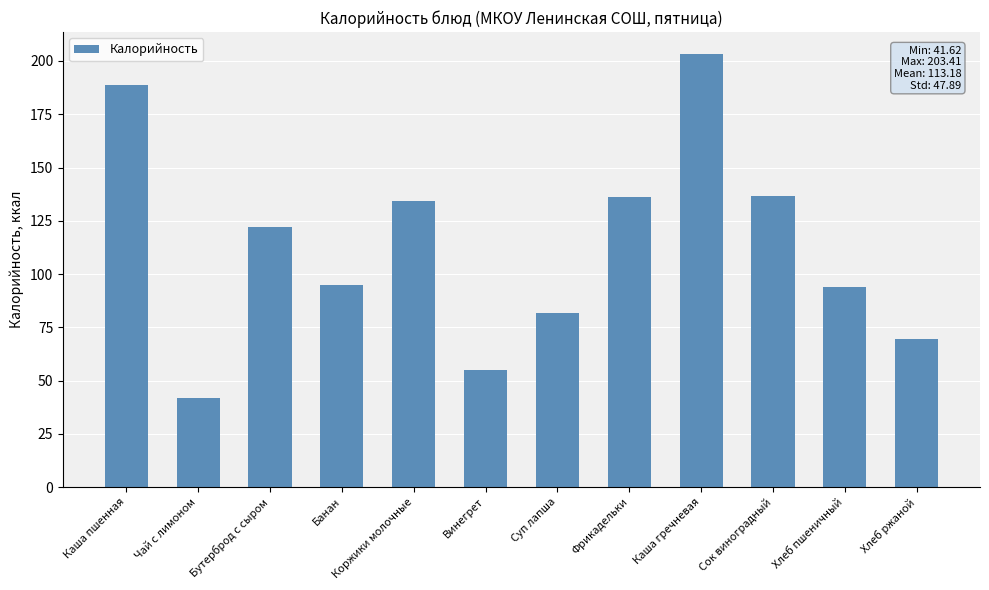

How many values are below 121?

6